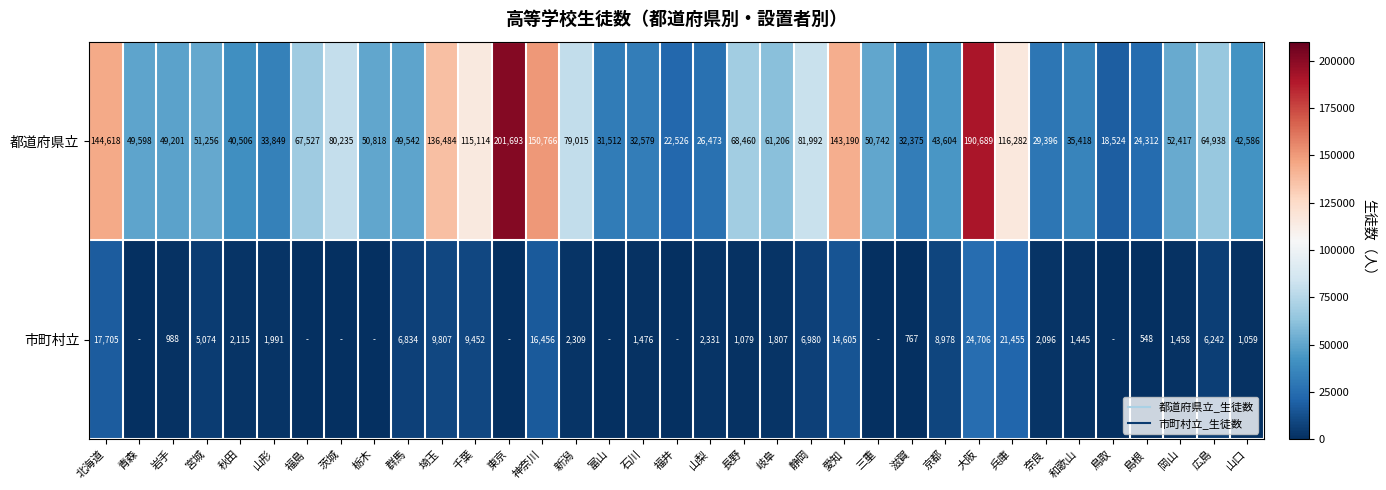

How many values in the 市町村立 series are below 1807?

17